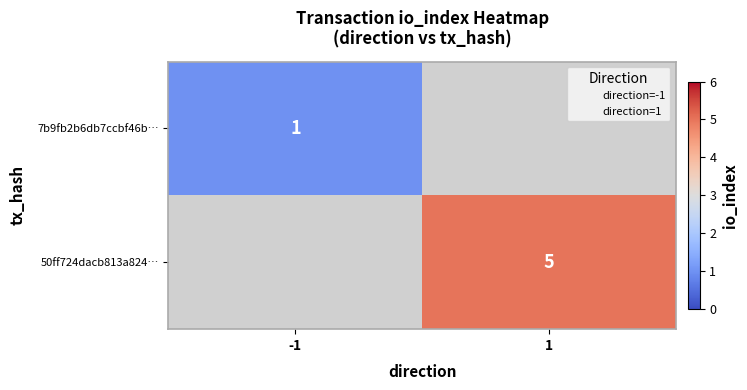

Count the number of data series in this chart.

2